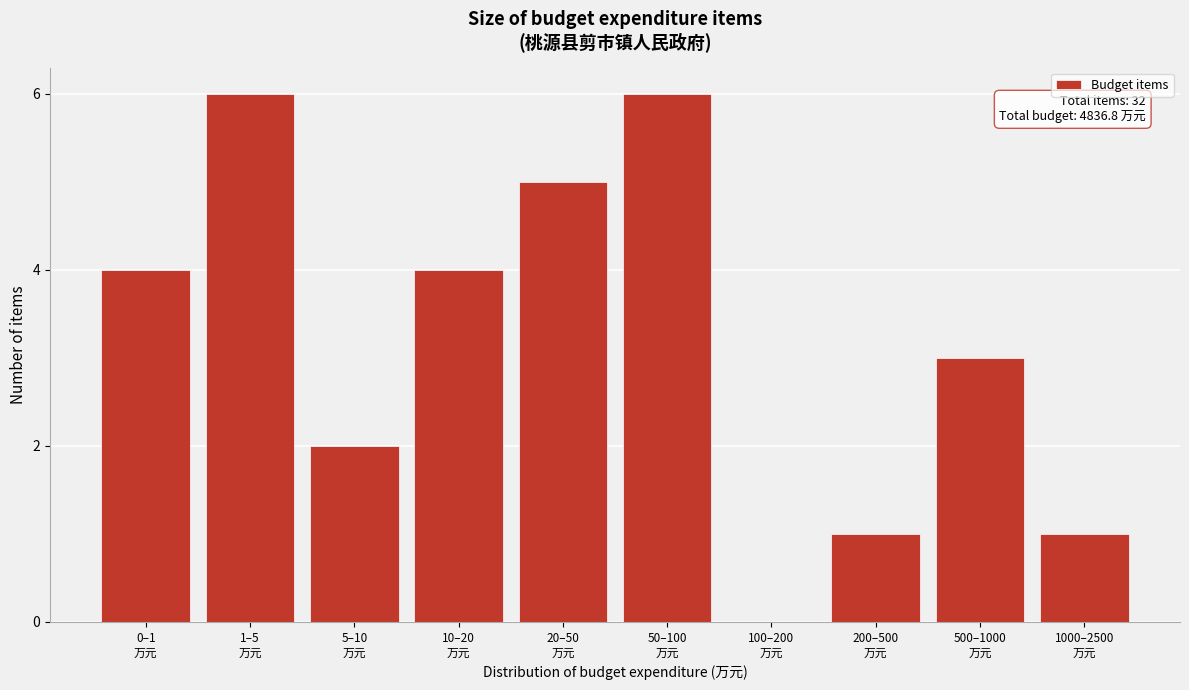

What is the sum of all values?

32